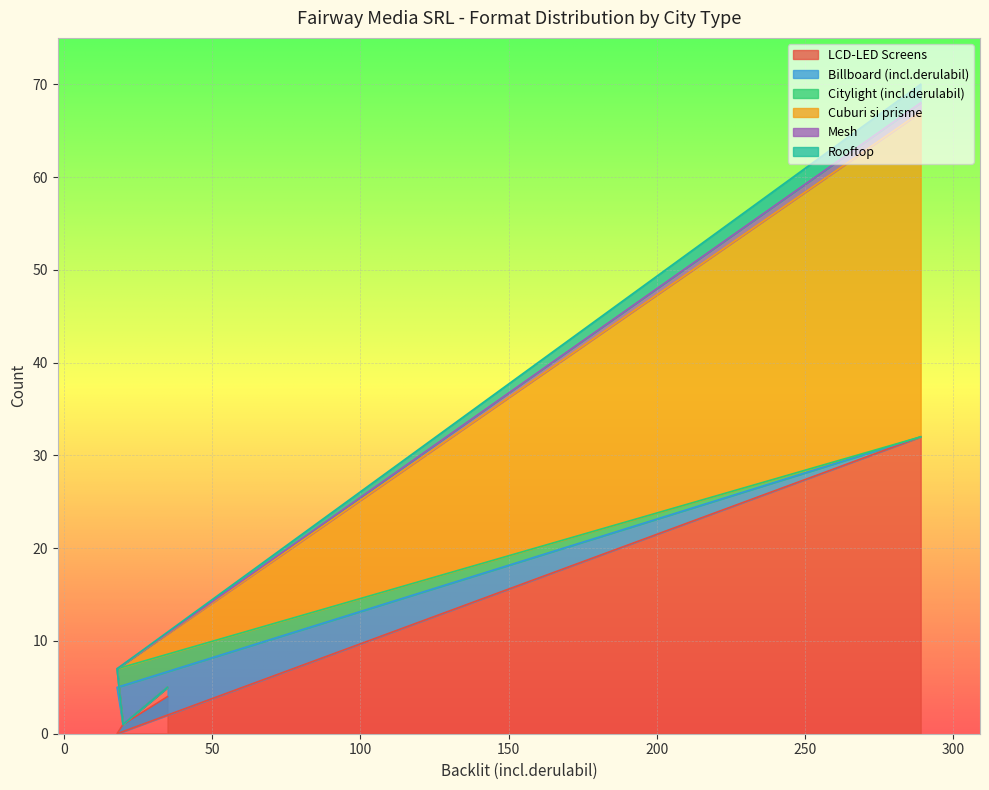

What is the maximum value for LCD-LED Screens?

32